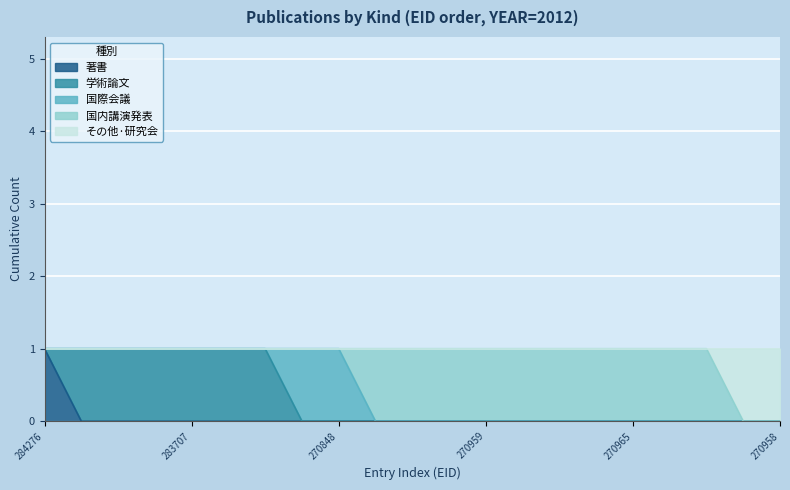

True or false: 国際会議 has more than 0 points higher than both neighbors.

False